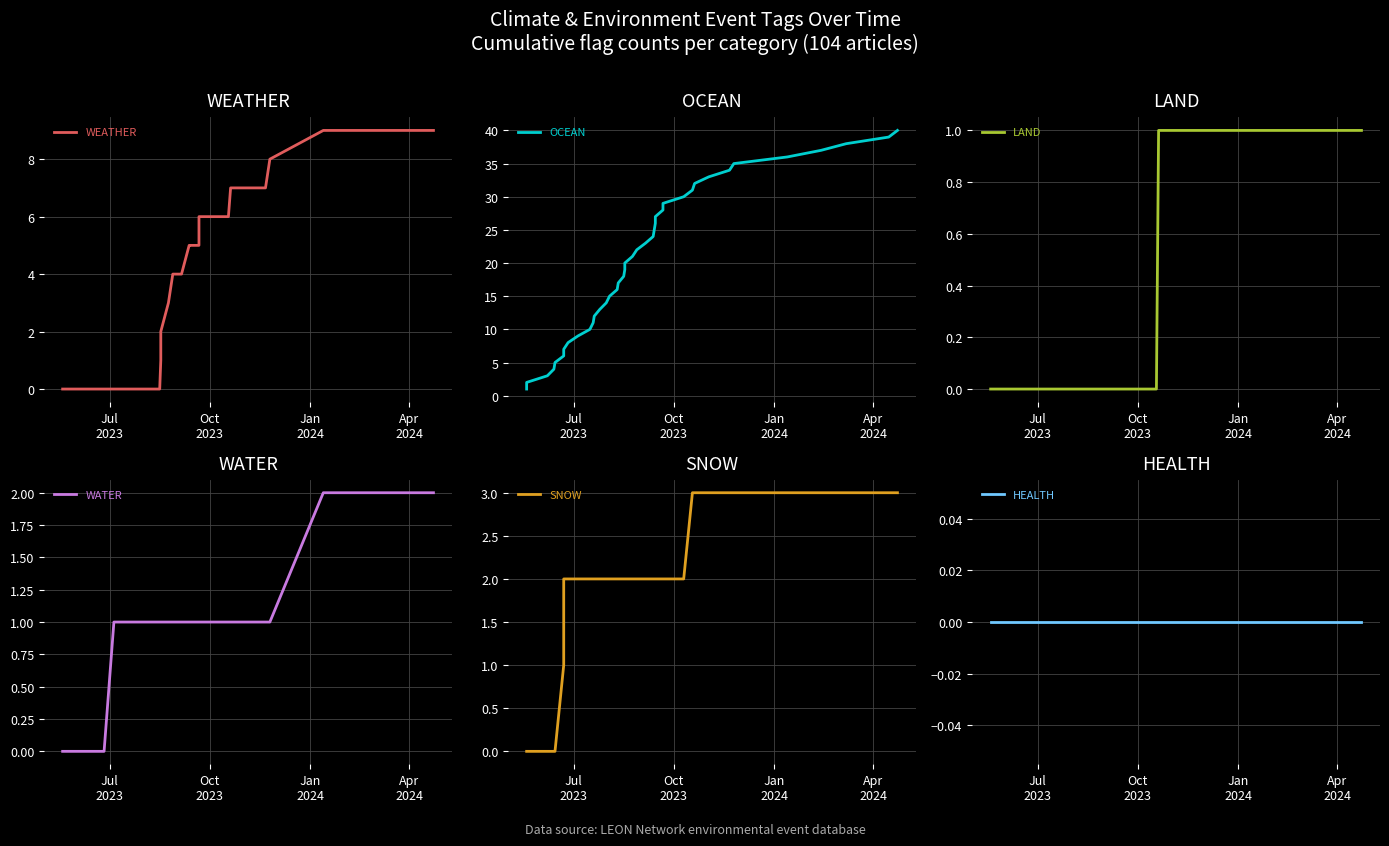

How many positive values does the LAND series have?

9